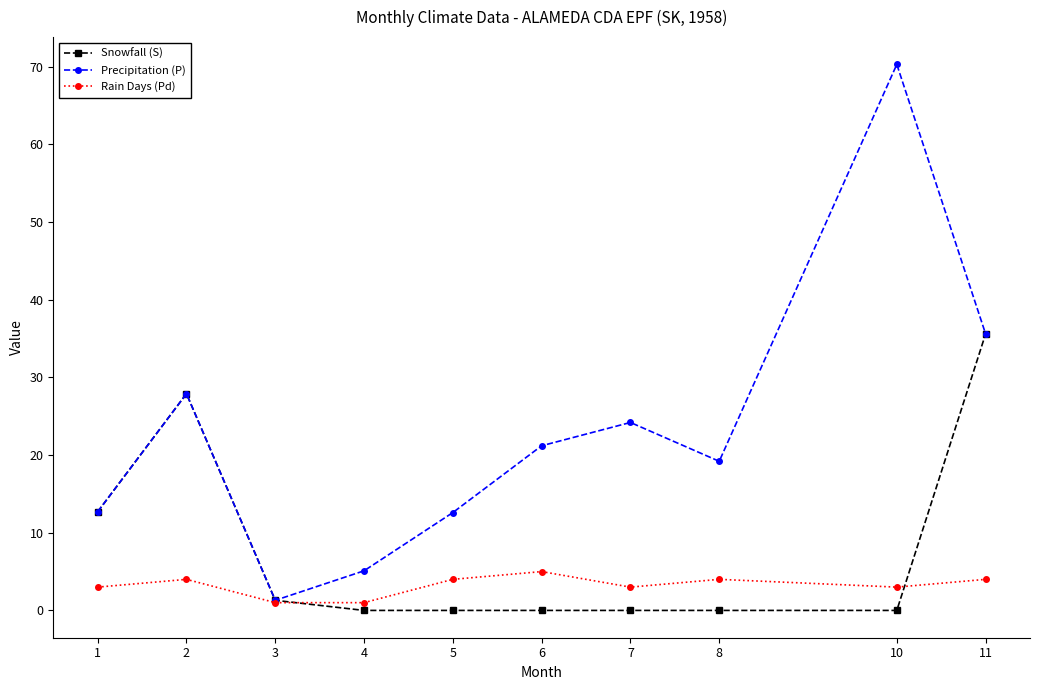

What is the highest value of the Rain Days (Pd) series?

5.0